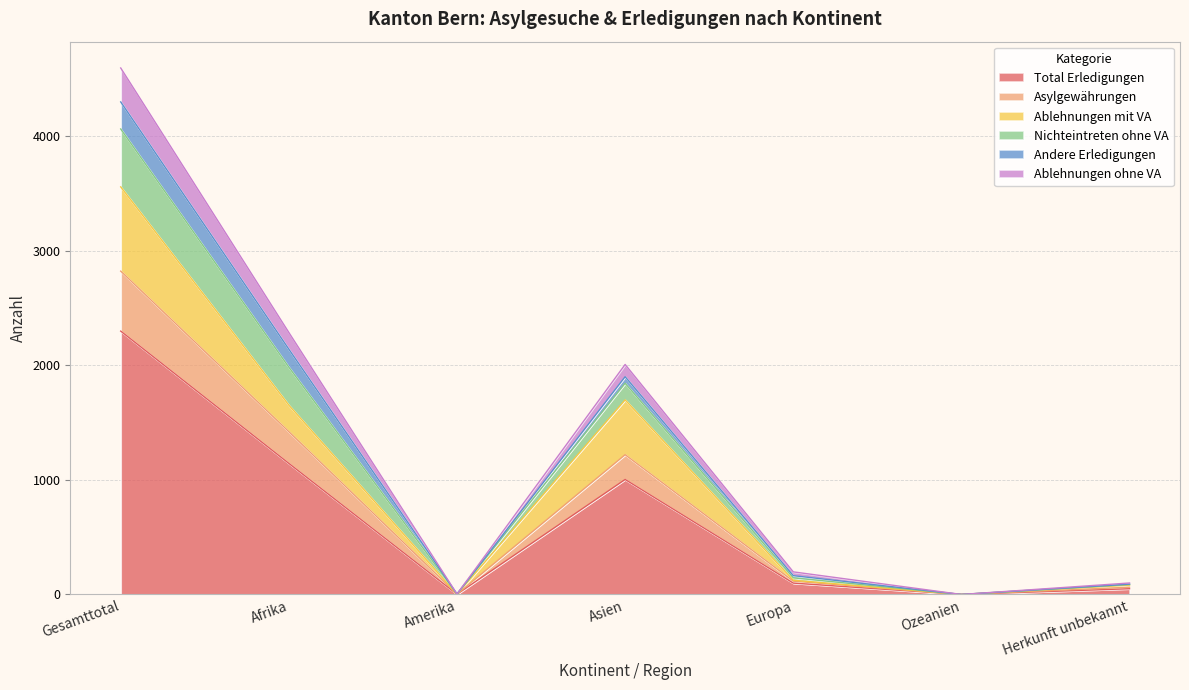

What are all the series names shown in the legend?

Total Erledigungen, Asylgewährungen, Ablehnungen mit VA, Nichteintreten ohne VA, Andere Erledigungen, Ablehnungen ohne VA